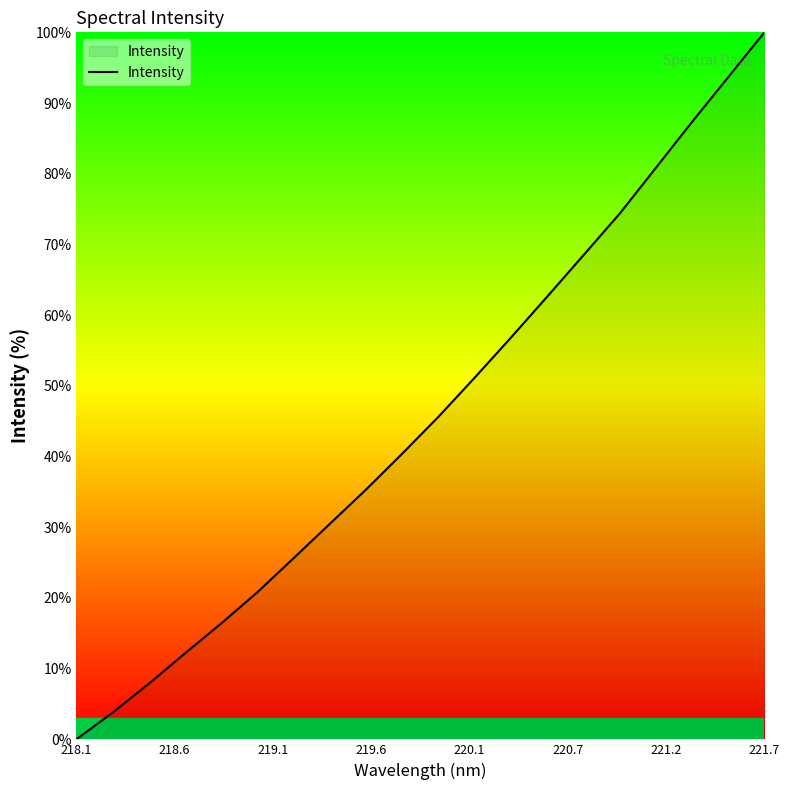

What is the difference between the maximum and minimum values?

100.0